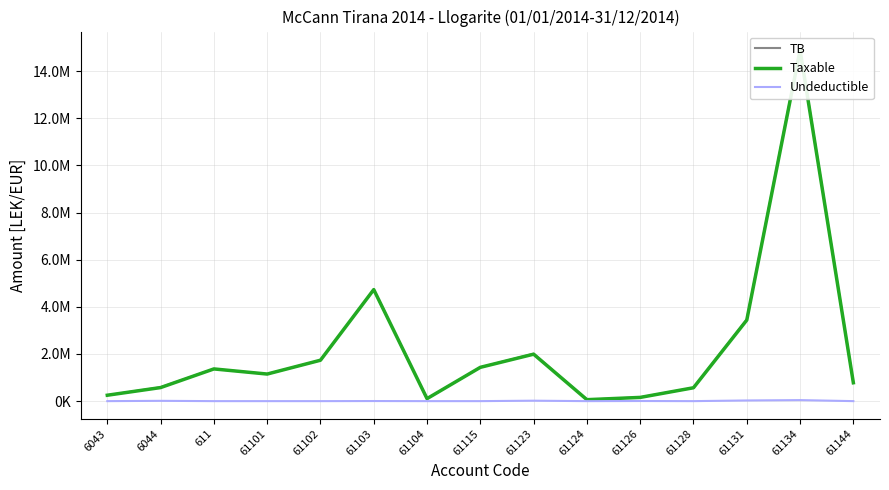

How many interior local peaks does the Taxable series have?

4